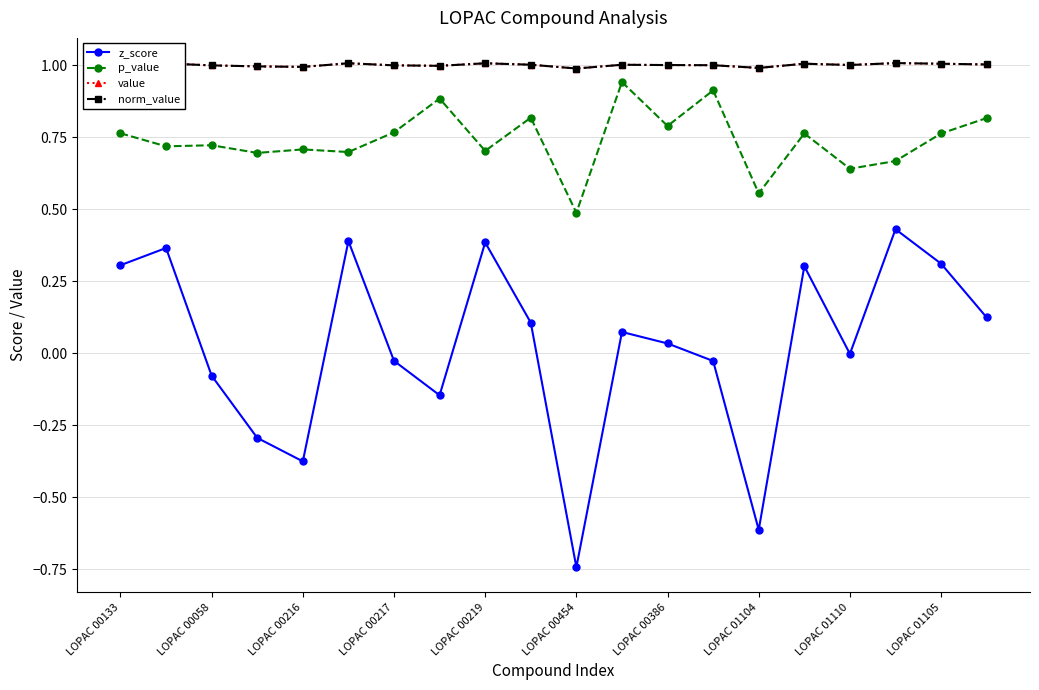

Reading left to right, extract all data points from this chart.

z_score: 0.3	0.4	-0.1	-0.3	-0.4	0.4	-0.0	-0.1	0.4	0.1	-0.7	0.1	0.0	-0.0	-0.6	0.3	-0.0	0.4	0.3	0.1
p_value: 0.8	0.7	0.7	0.7	0.7	0.7	0.8	0.9	0.7	0.8	0.5	0.9	0.8	0.9	0.6	0.8	0.6	0.7	0.8	0.8
value: 1.0	1.0	1.0	1.0	1.0	1.0	1.0	1.0	1.0	1.0	1.0	1.0	1.0	1.0	1.0	1.0	1.0	1.0	1.0	1.0
norm_value: 1.0	1.0	1.0	1.0	1.0	1.0	1.0	1.0	1.0	1.0	1.0	1.0	1.0	1.0	1.0	1.0	1.0	1.0	1.0	1.0